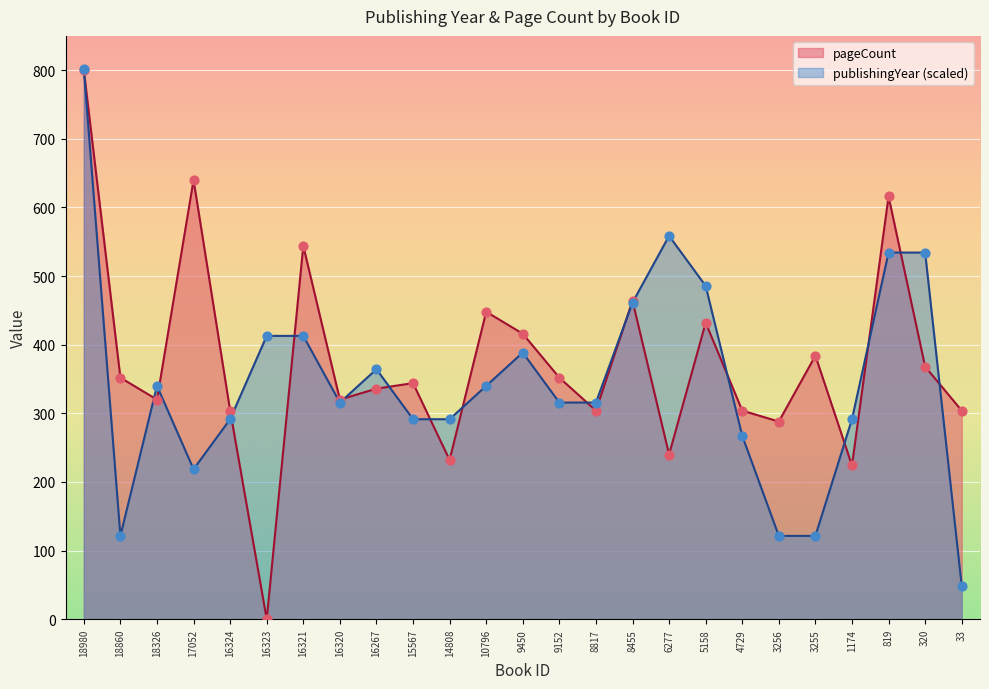

Which series reaches the minimum Y coordinate?

pageCount